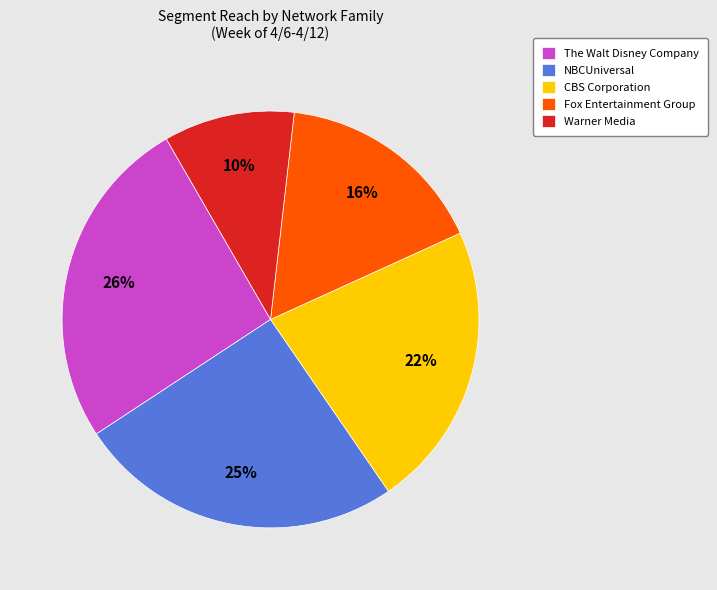

Is the sum of Warner Media and The Walt Disney Company greater than half?

No